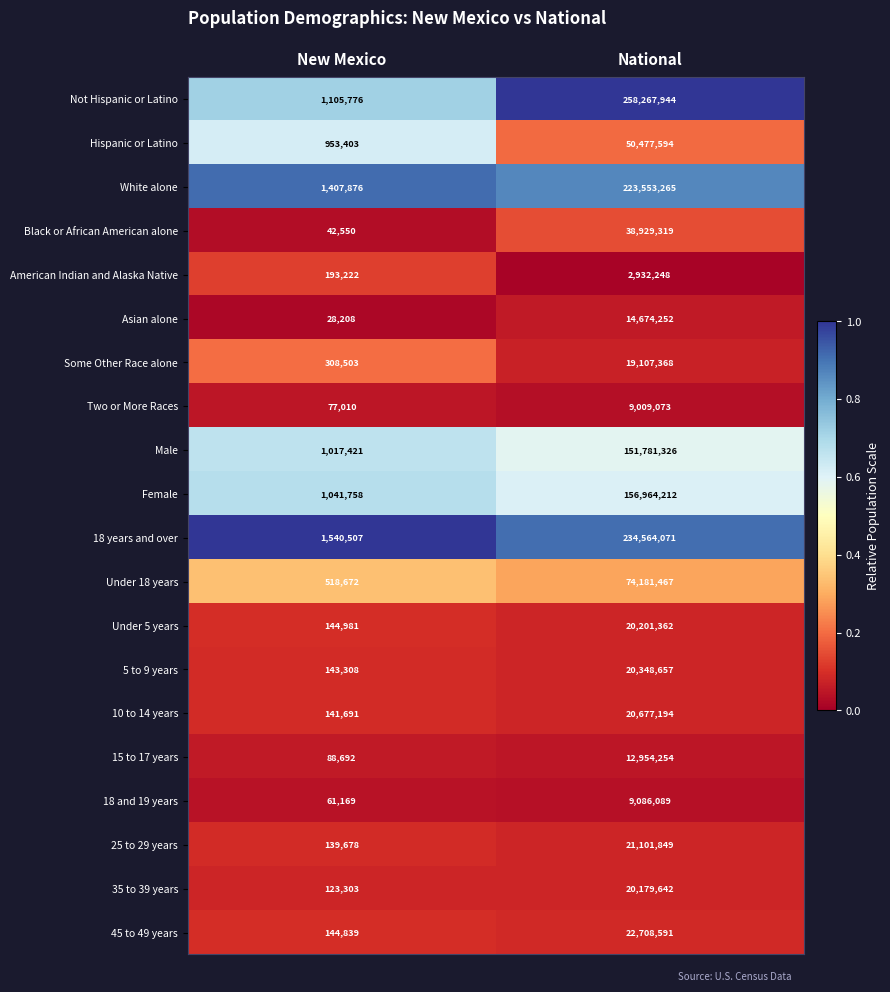

Which series has the largest range (max minus min)?

Not Hispanic or Latino